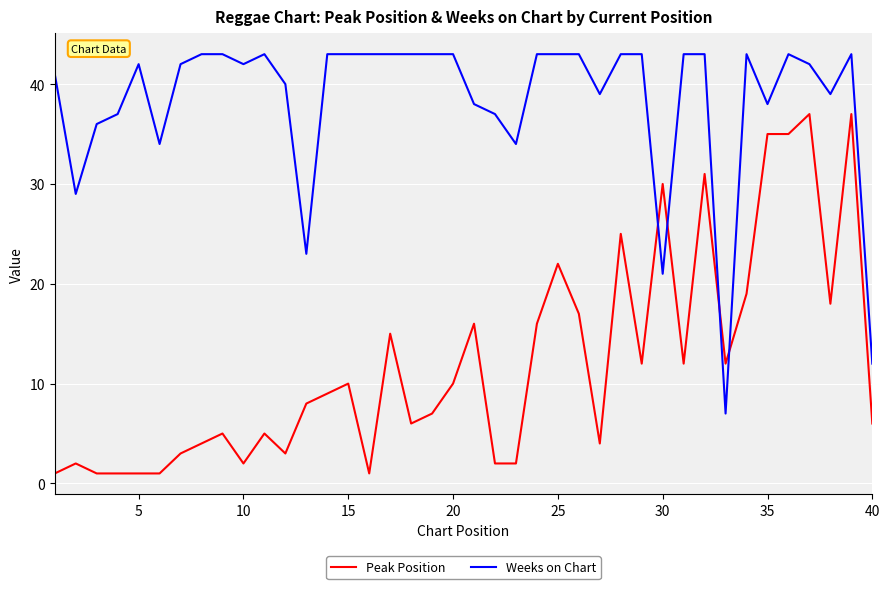

How many lines are shown in the chart?

2